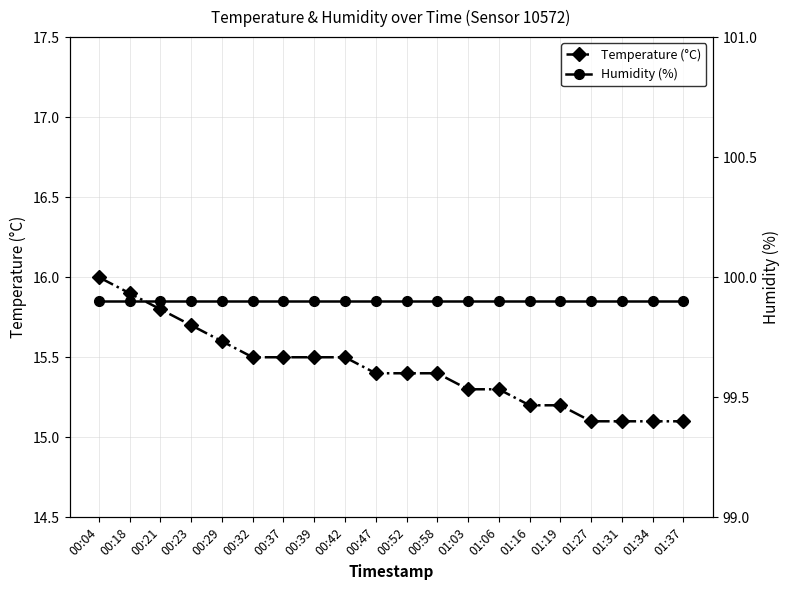

What is the sum of all Temperature (°C) values?

308.6